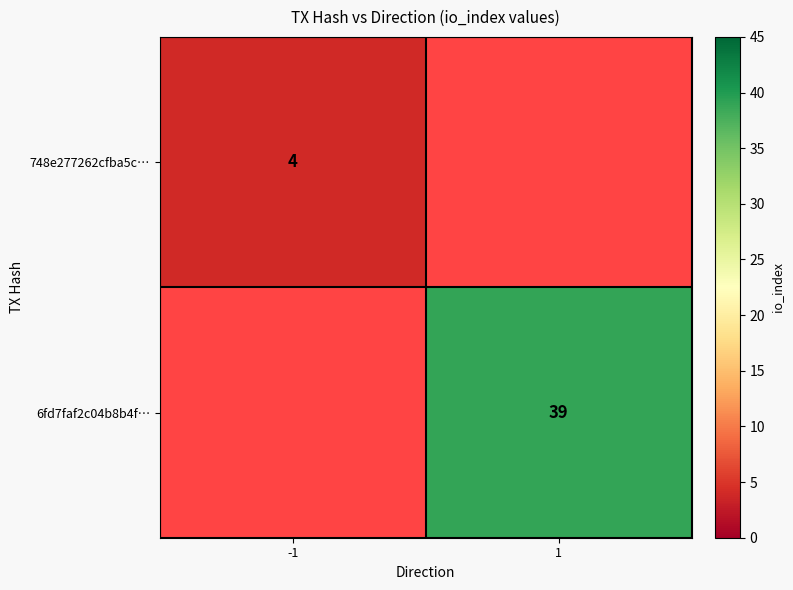

Is it true that 748e277262cfba5c… equals 3 at -1?

False